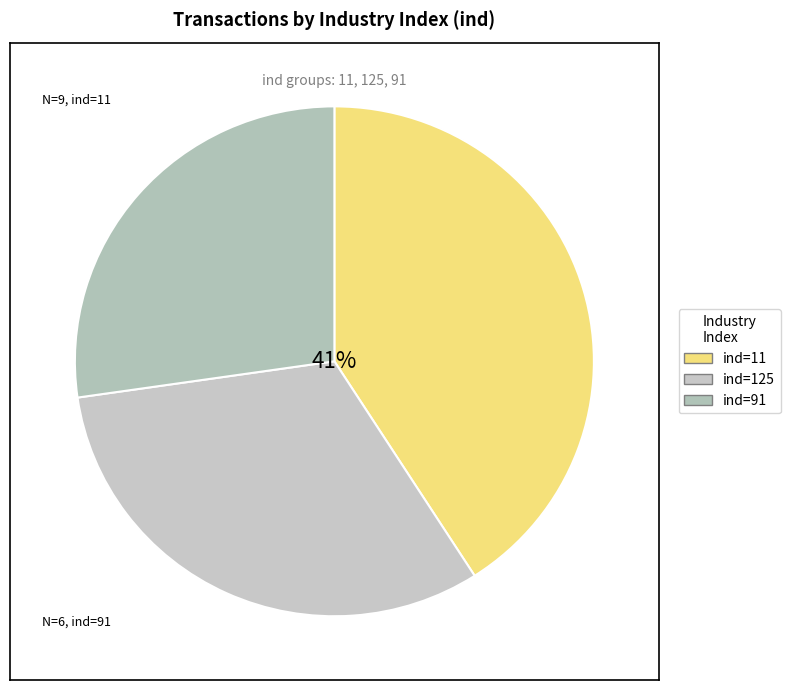

How many slices are in this pie chart?

3